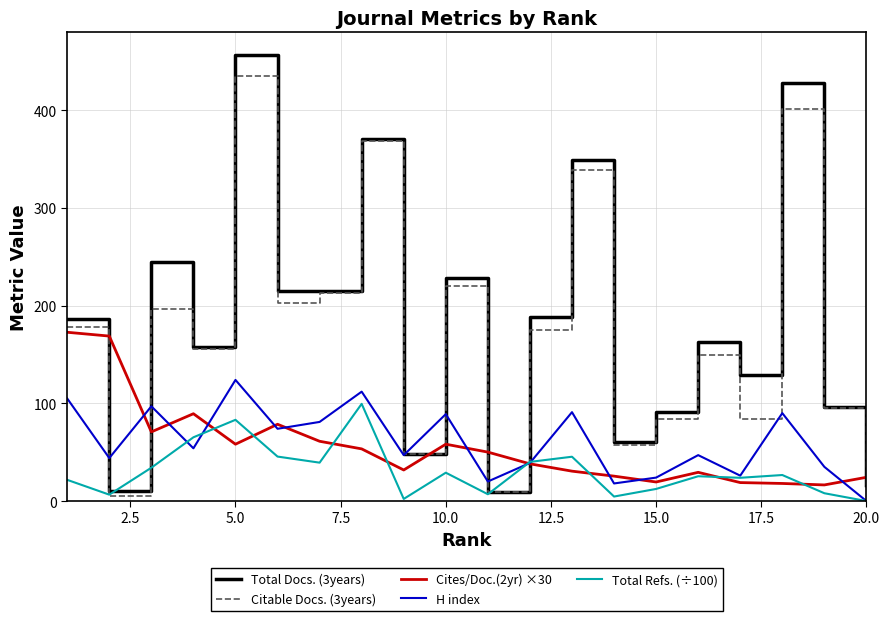

At how many categories does at least one series exceed 22?

20